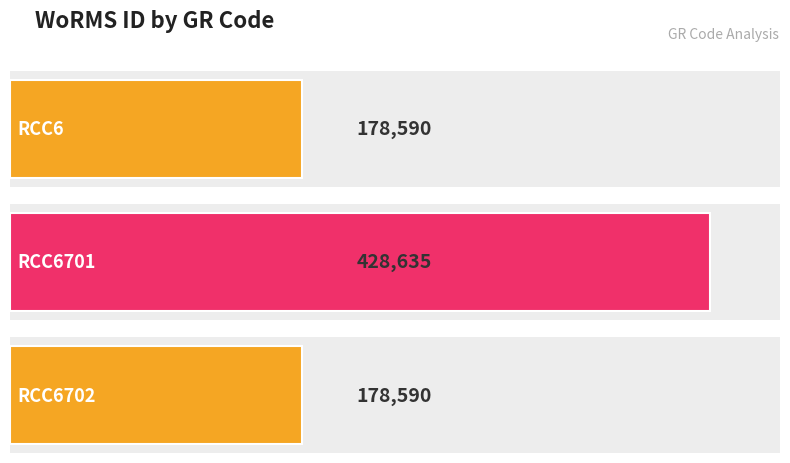

Is it true that the value at RCC6 is 36969?

False